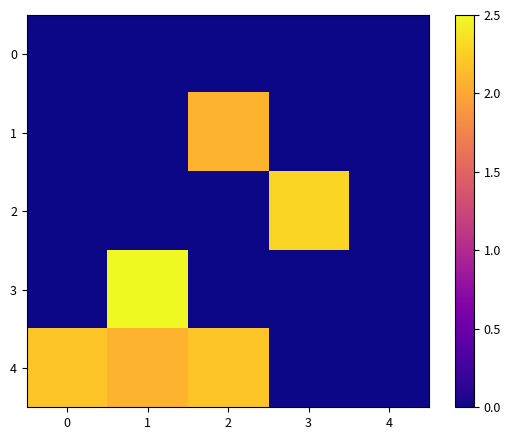

Reading left to right, transcribe all the data shown in this chart.

0: 0=0.0	1=0.0	2=0.0	3=0.0	4=0.0
1: 0=0.0	1=0.0	2=2.1	3=0.0	4=0.0
2: 0=0.0	1=0.0	2=0.0	3=2.3	4=0.0
3: 0=0.0	1=2.5	2=0.0	3=0.0	4=0.0
4: 0=2.2	1=2.1	2=2.2	3=0.0	4=0.0